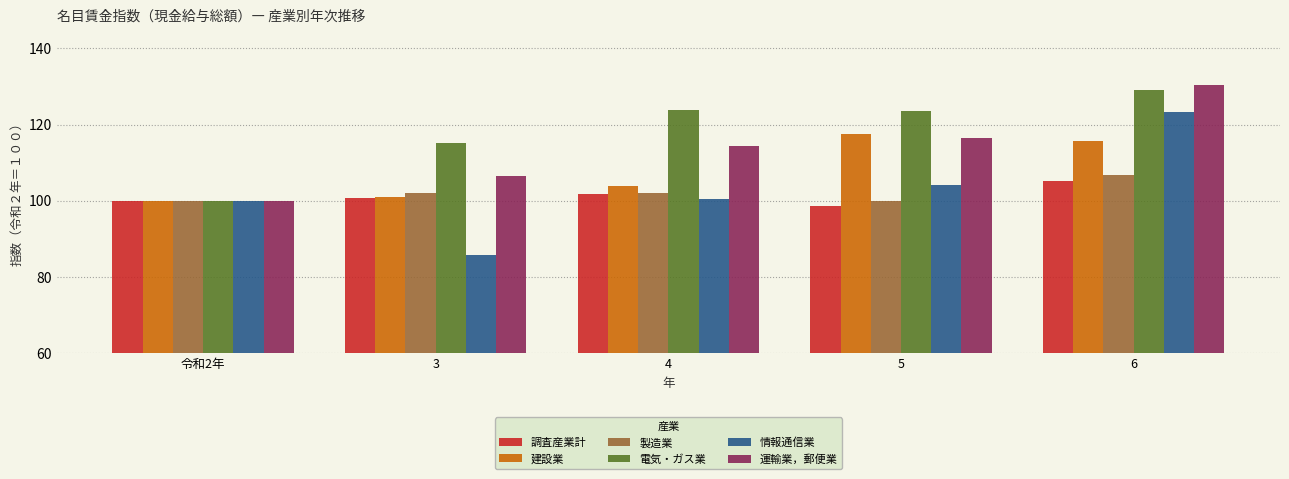

How many groups of bars are there?

5